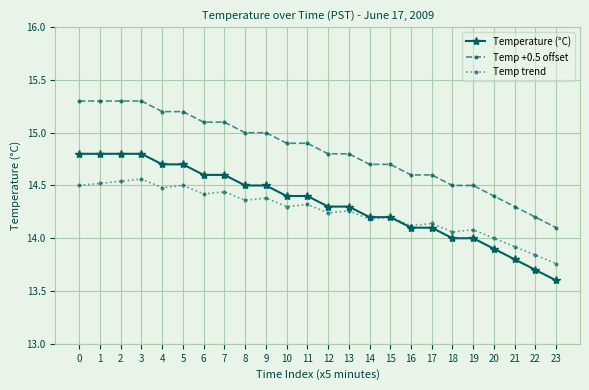

How many lines are shown in the chart?

3